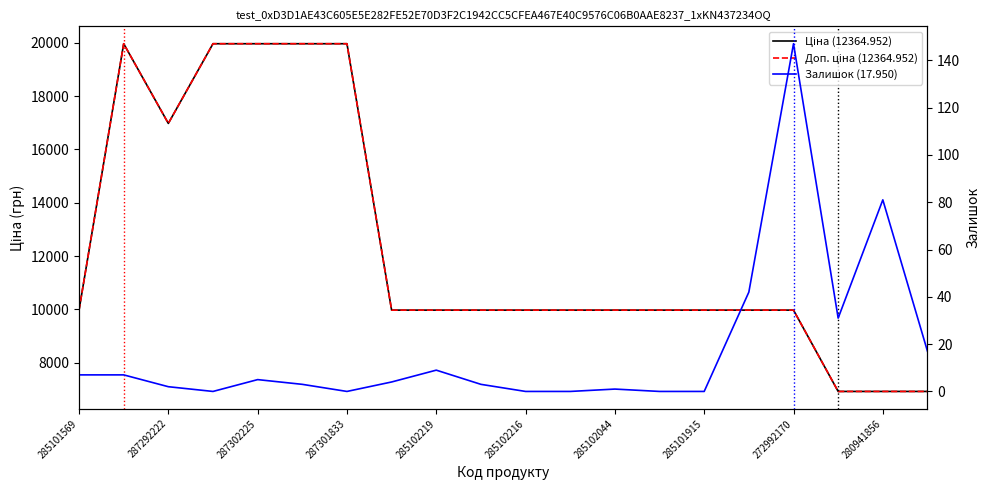

At which label does Ціна first exceed 9974?

285101569